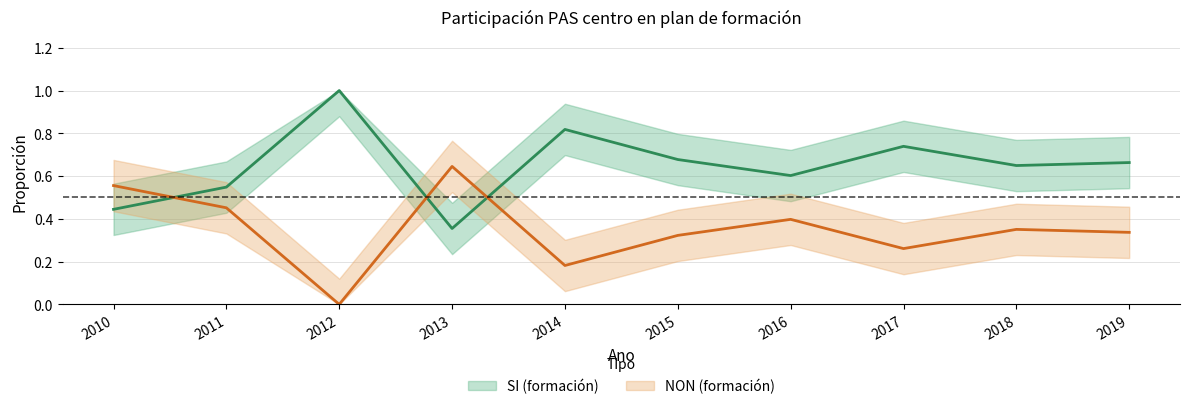

Which series changed the most between 2010 and 2016?

NON